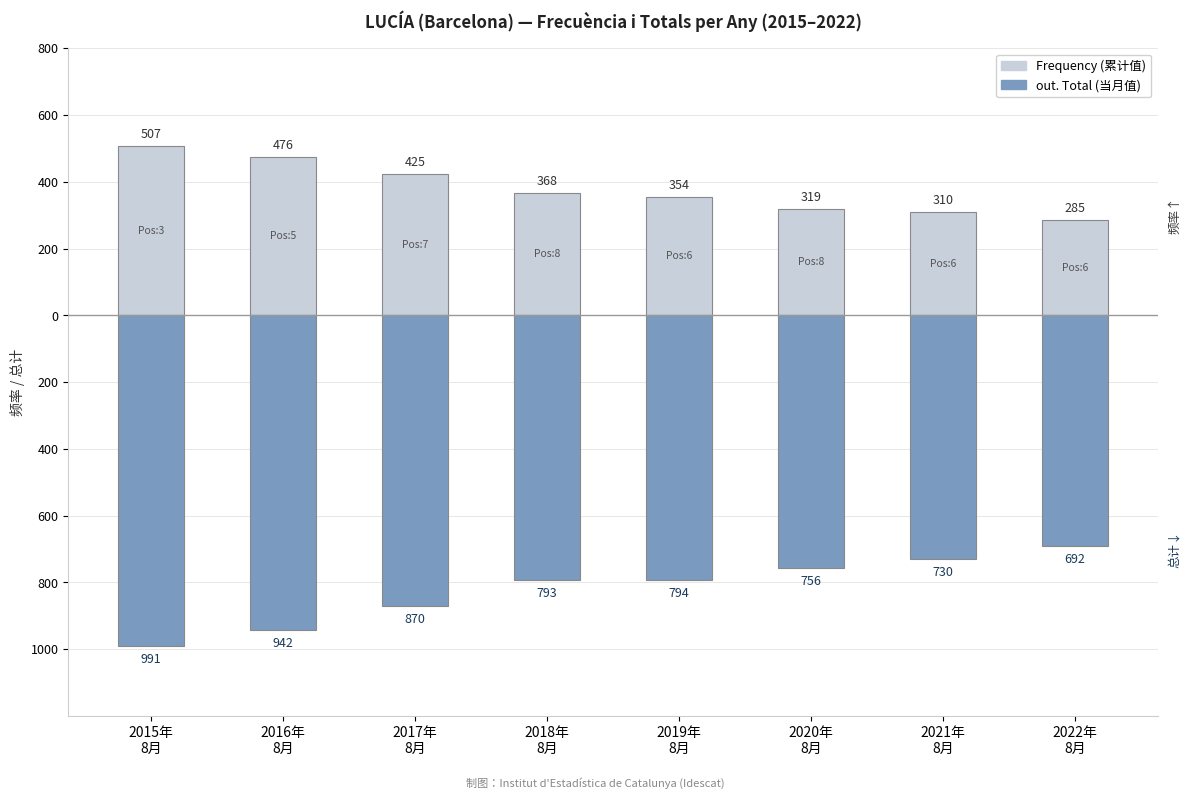

Where does the out. Total series first go above -793?

2020年
8月